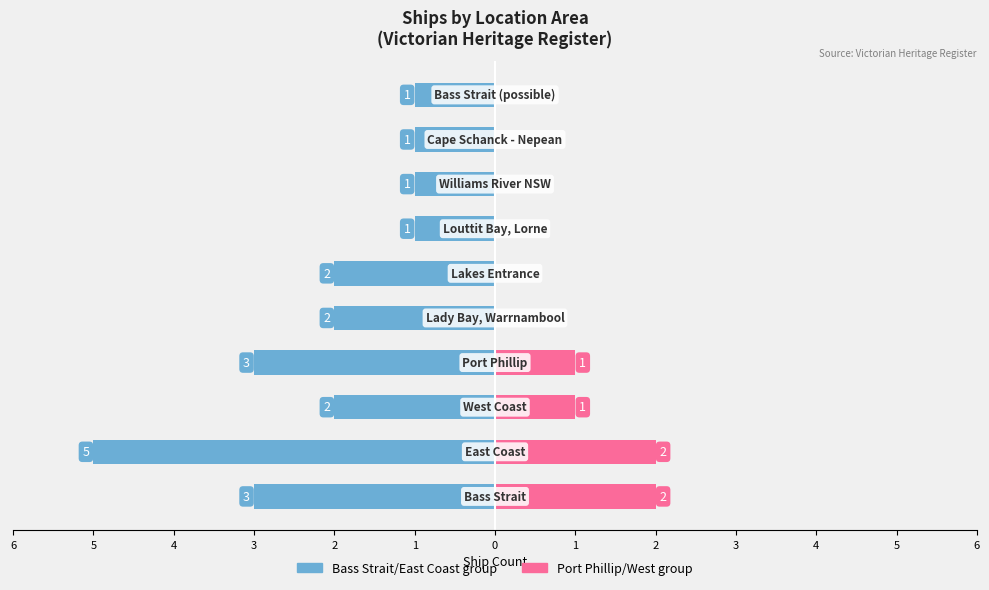

What is the spread (max minus min) of values at 1?

5